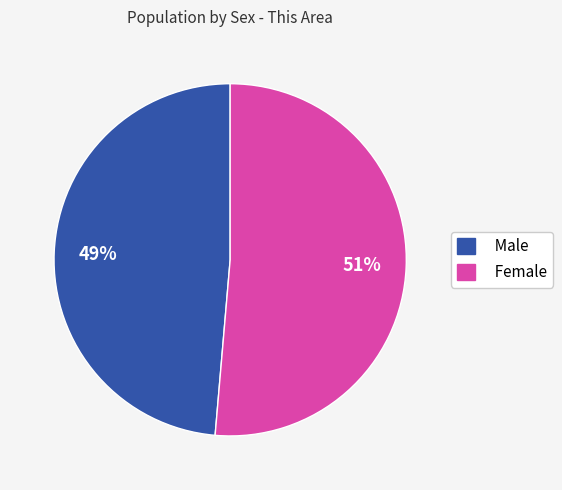

Is it true that Female is 40% of the pie?

False